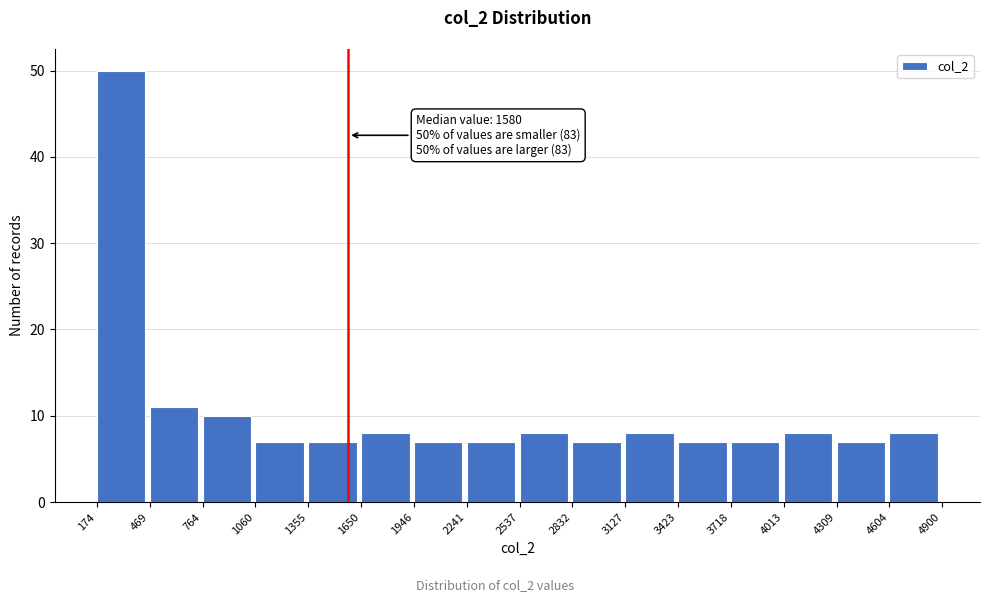

Over which range of the x-axis is the bar tallest?

174 to 469